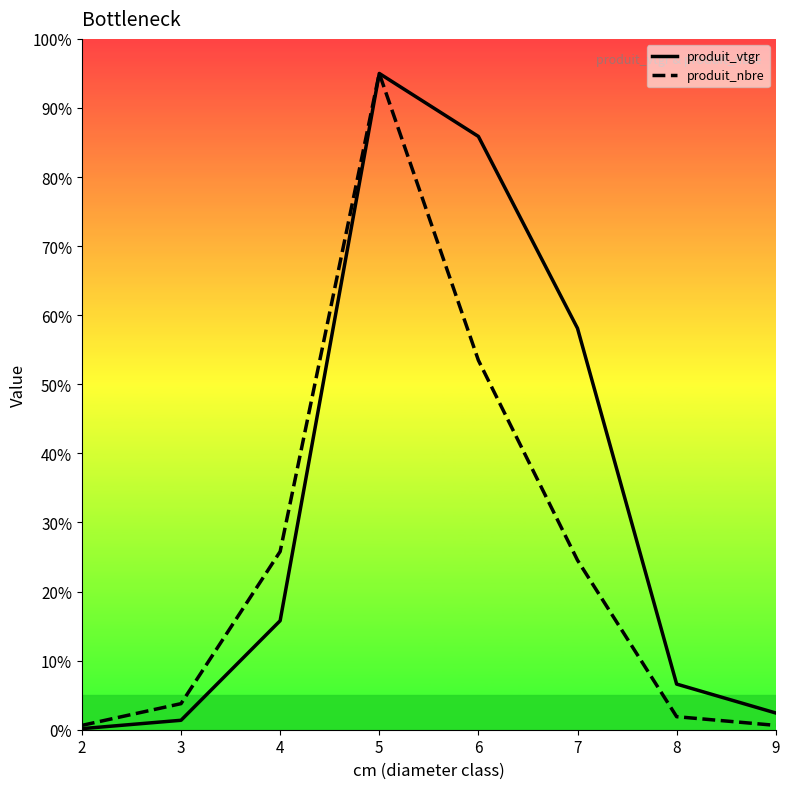

Is the value of produit_vtgr at 8 greater than the value of produit_nbre at 8?

Yes